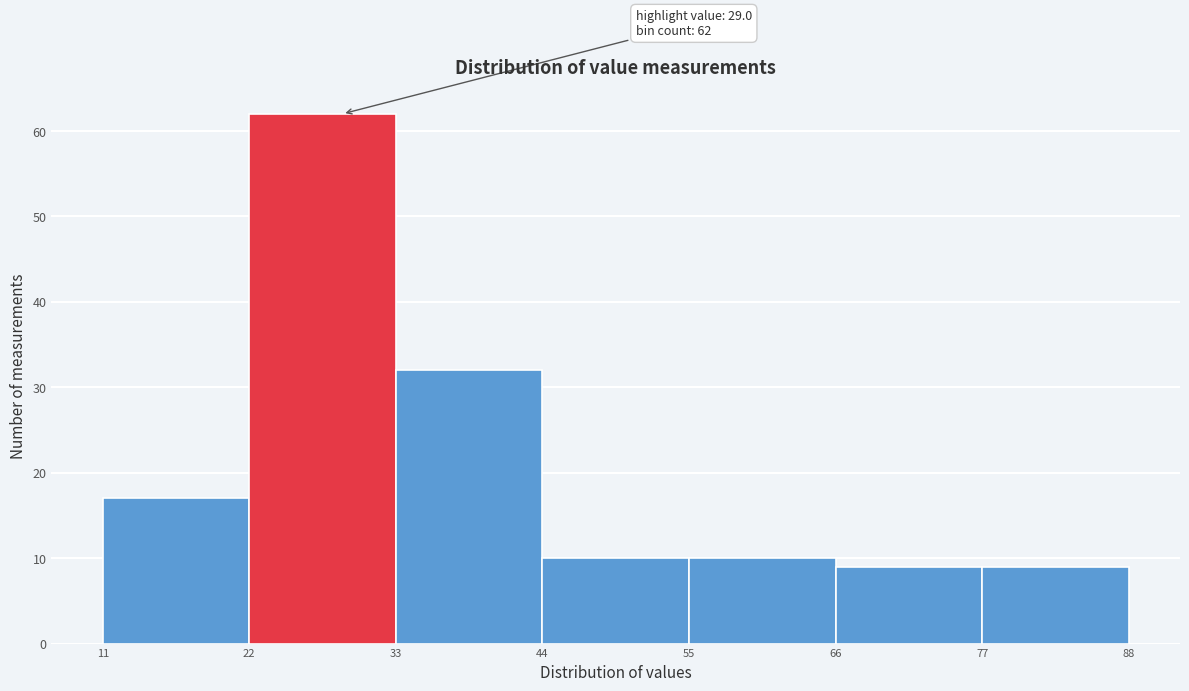

Which range on the x-axis has the tallest bar?

22 to 33